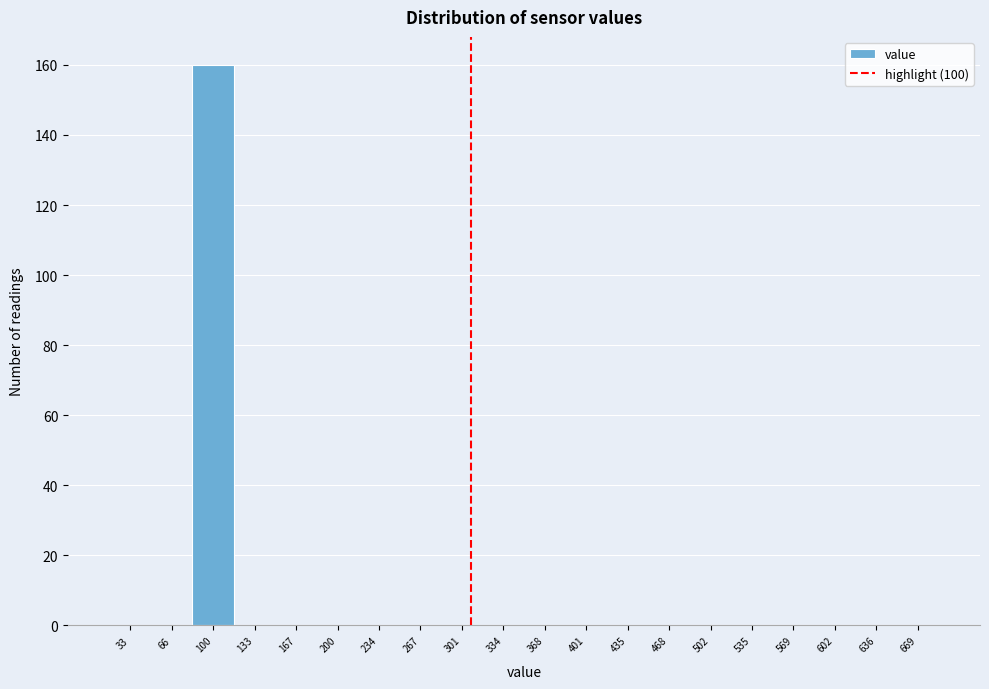

Reading left to right, transcribe all the data shown in this chart.

33=0	66=0	100=160	133=0	167=0	200=0	234=0	267=0	301=0	334=0	368=0	401=0	435=0	468=0	502=0	535=0	569=0	602=0	636=0	669=0